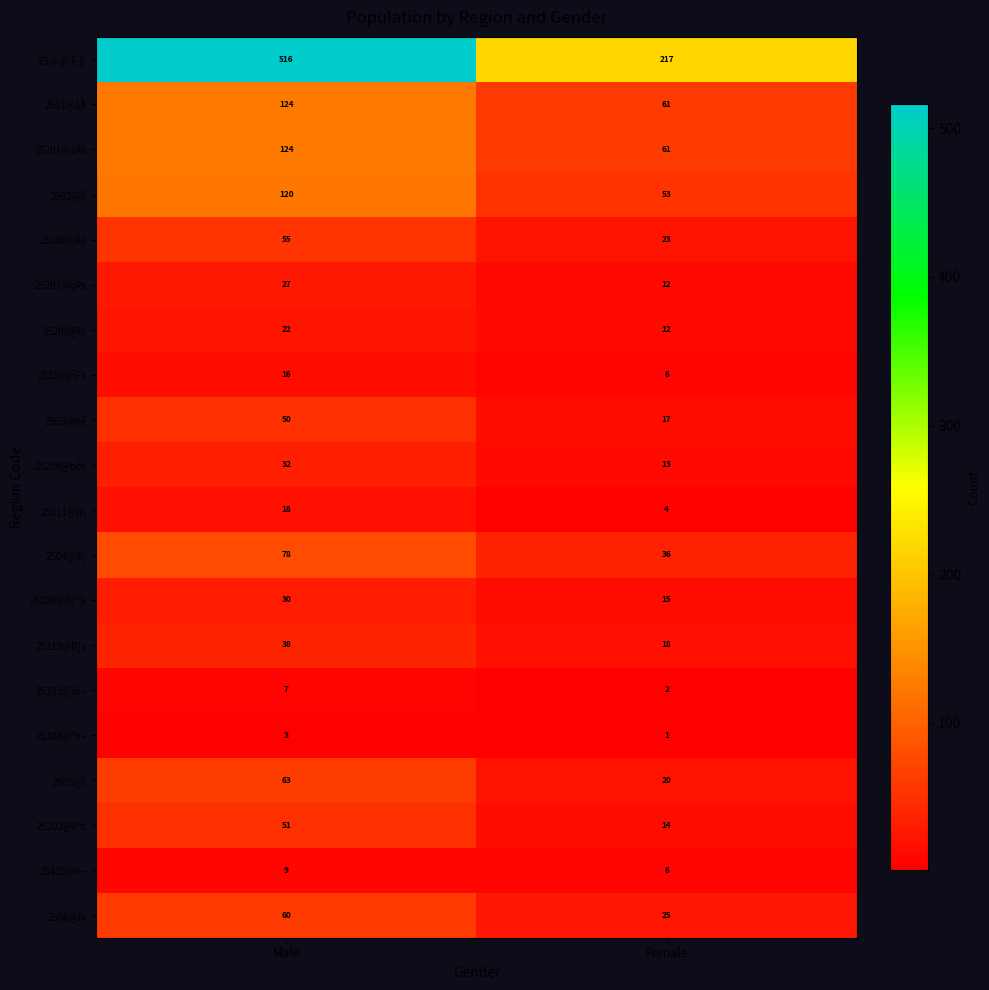

At which label does 25@ @ ê§ reach its minimum?

Female